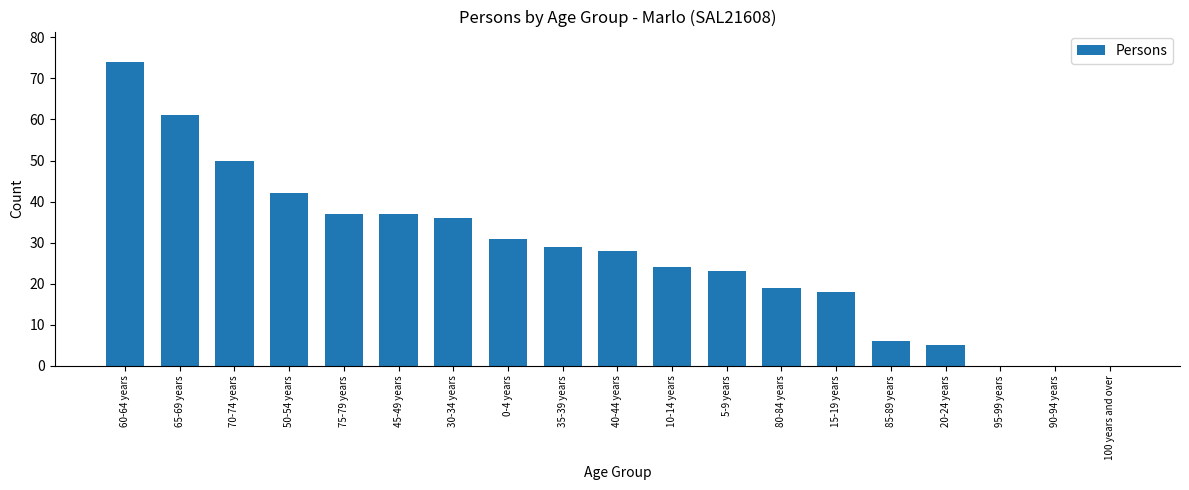

Count the number of data series in this chart.

1